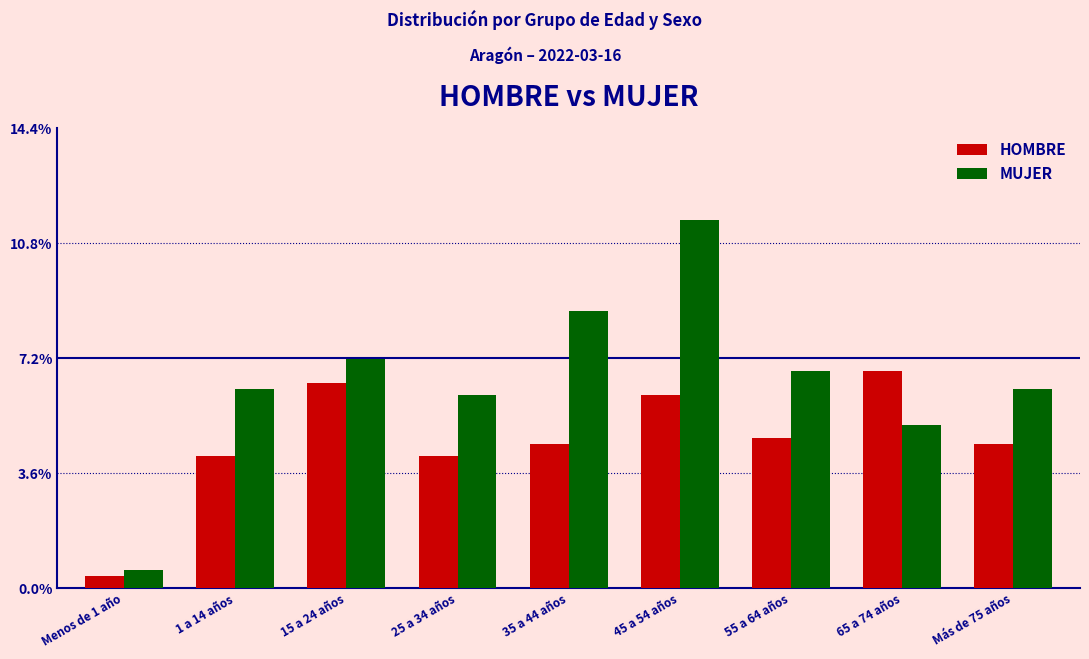

Reading left to right, what are all the values shown in this chart?

HOMBRE: 0.4	4.2	6.4	4.2	4.5	6.0	4.7	6.8	4.5
MUJER: 0.6	6.2	7.2	6.0	8.7	11.5	6.8	5.1	6.2